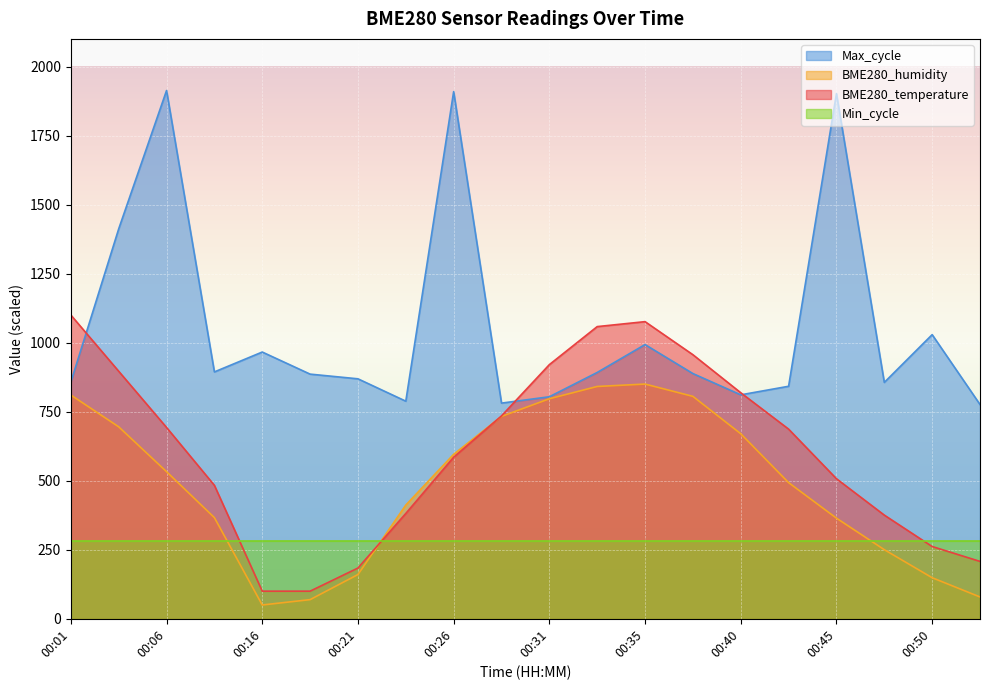

How many times do BME280_temperature and Max_cycle cross each other?

3